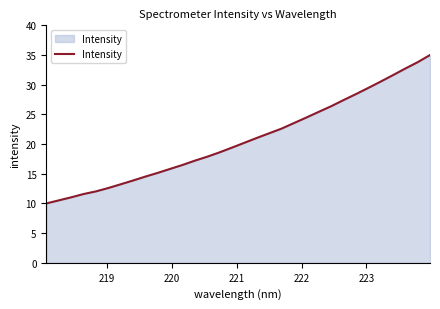

What is the greatest value displayed?

35.0